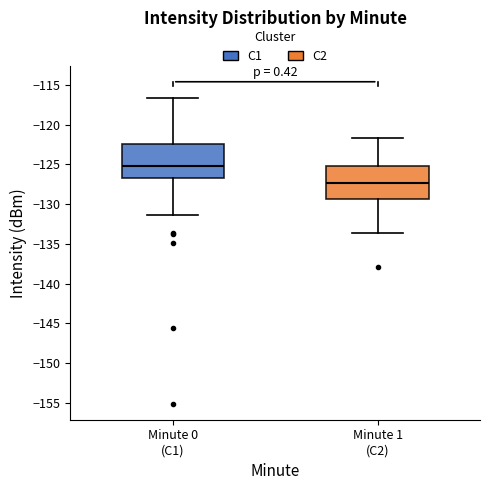

Reading left to right, read every box against the y-axis: the position of its median line, the range the box covers, and the ends of its whiskers. The values are not printed on the chart, so give them approximately, as read against the axis.

Minute 0 (C1): median -125.0, box -127.0 to -122.5, whiskers -131.5 to -116.5
Minute 1 (C2): median -127.5, box -129.5 to -125.0, whiskers -133.5 to -121.5